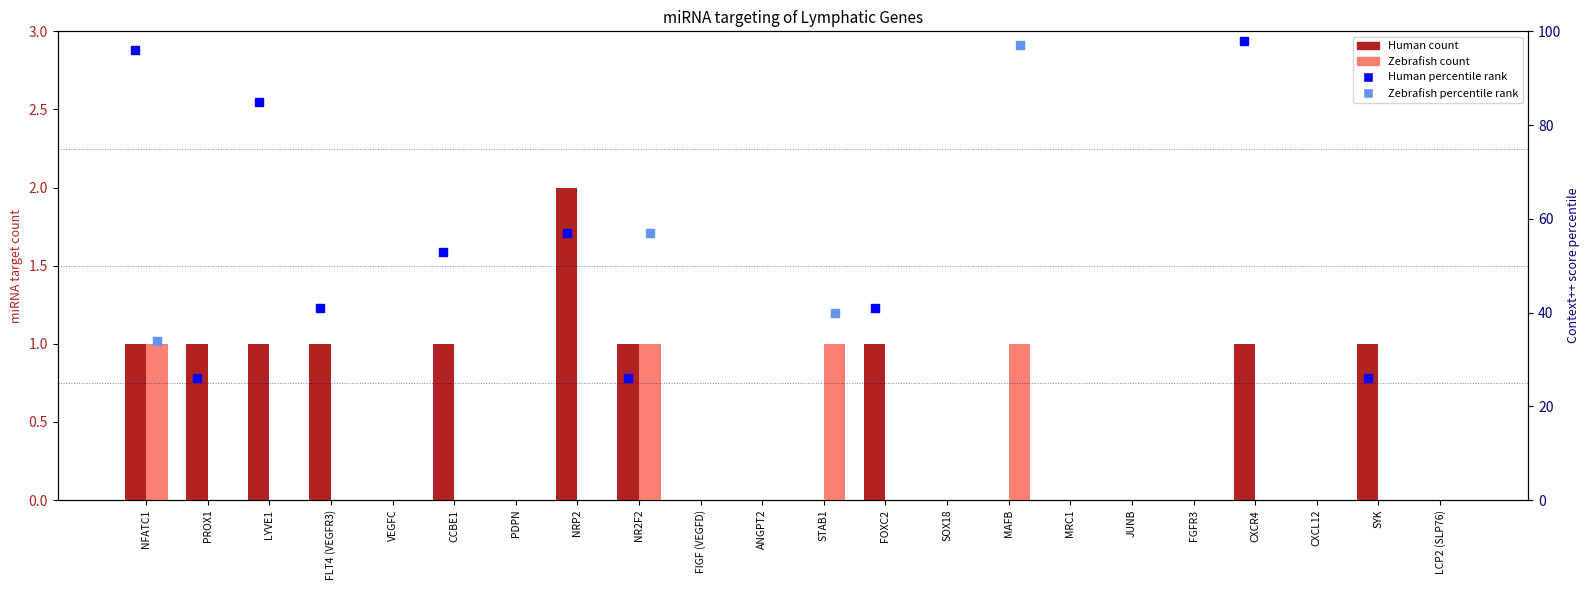

At how many categories does at least one series exceed 0?

12